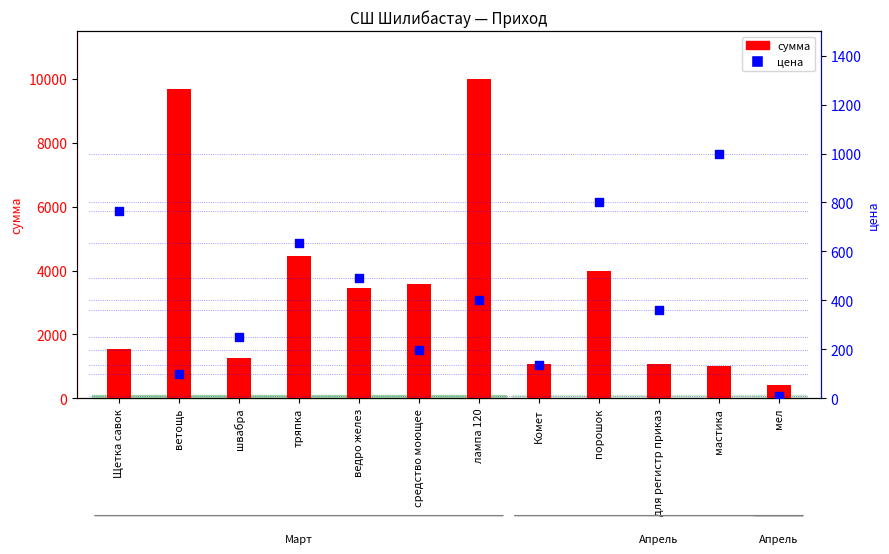

At which category is the sum across all series the highest?

лампа 120